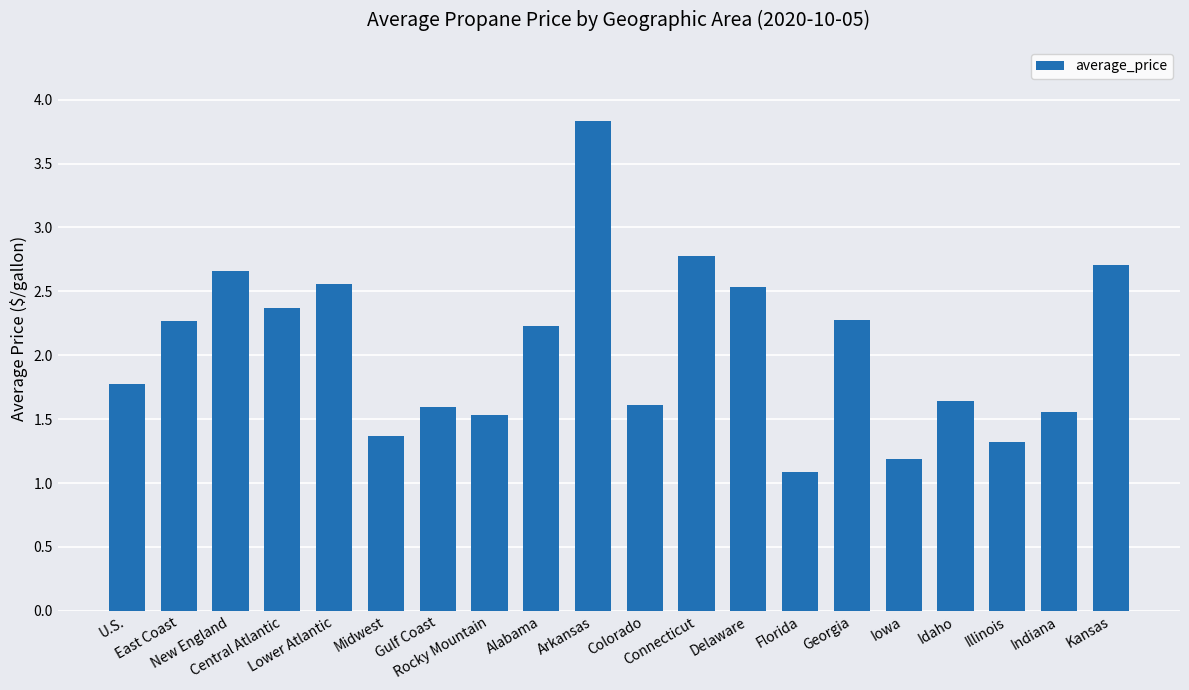

What is the sum of the values at East Coast and Idaho?

3.9